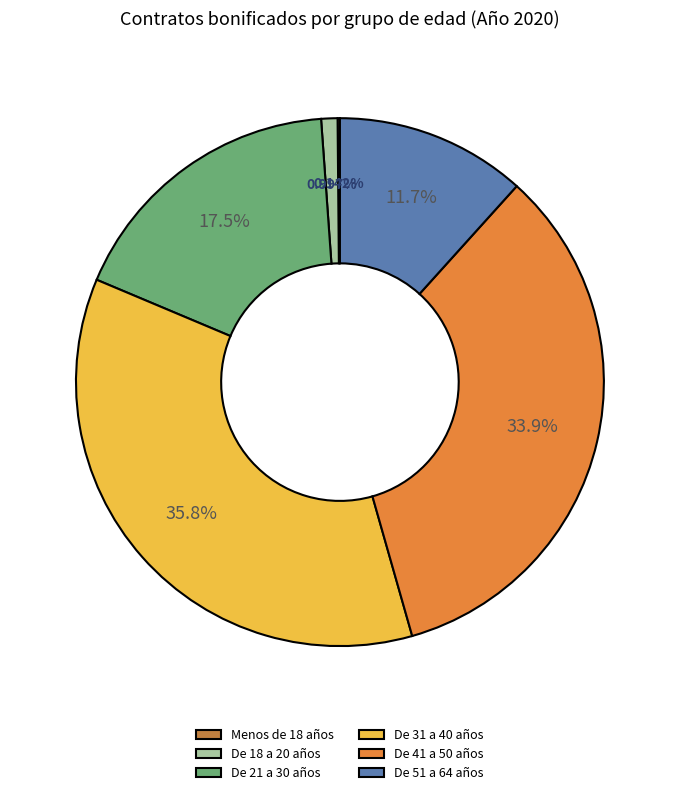

Does De 18 a 20 años account for over 50% of the chart?

No